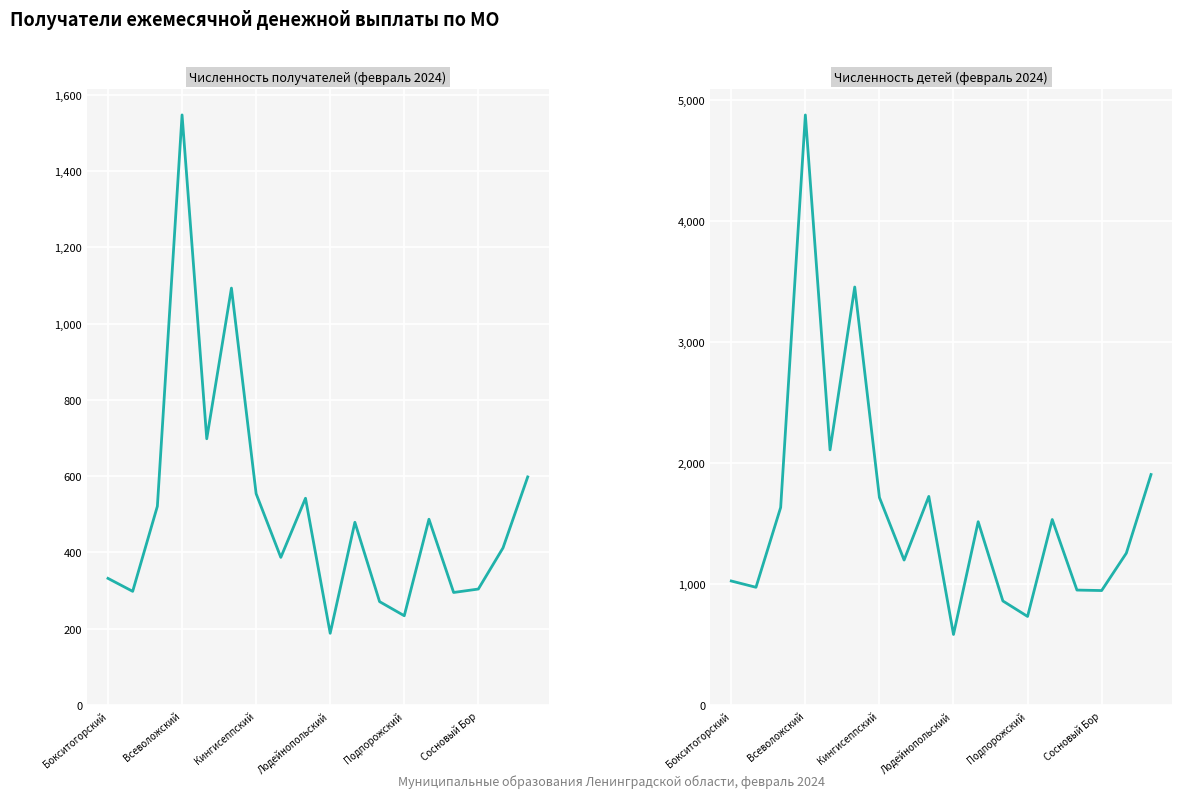

How many distinct data groups are displayed?

2